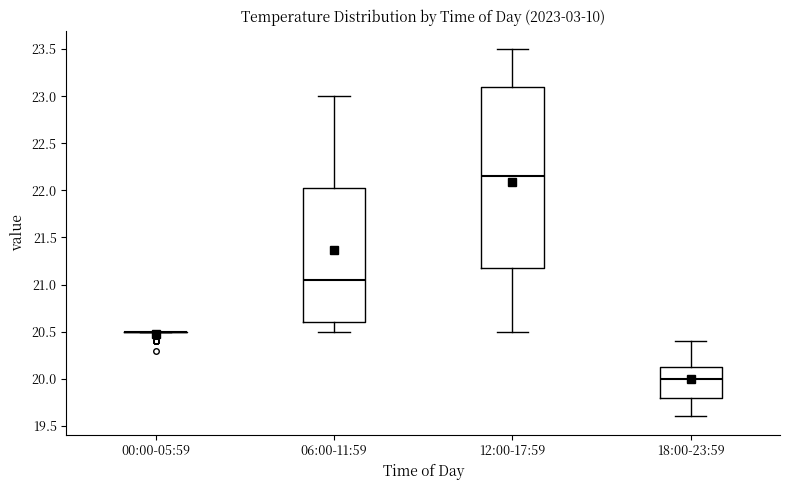

Reading left to right, read every box against the y-axis: the position of its median line, the range the box covers, and the ends of its whiskers. The values are not printed on the chart, so give them approximately, as read against the axis.

00:00-05:59: box collapsed to a line at 20.50, whiskers 20.50 to 20.50
06:00-11:59: median 21.05, box 20.60 to 22.05, whiskers 20.50 to 23.00
12:00-17:59: median 22.15, box 21.20 to 23.10, whiskers 20.50 to 23.50
18:00-23:59: median 20.00, box 19.80 to 20.15, whiskers 19.60 to 20.40